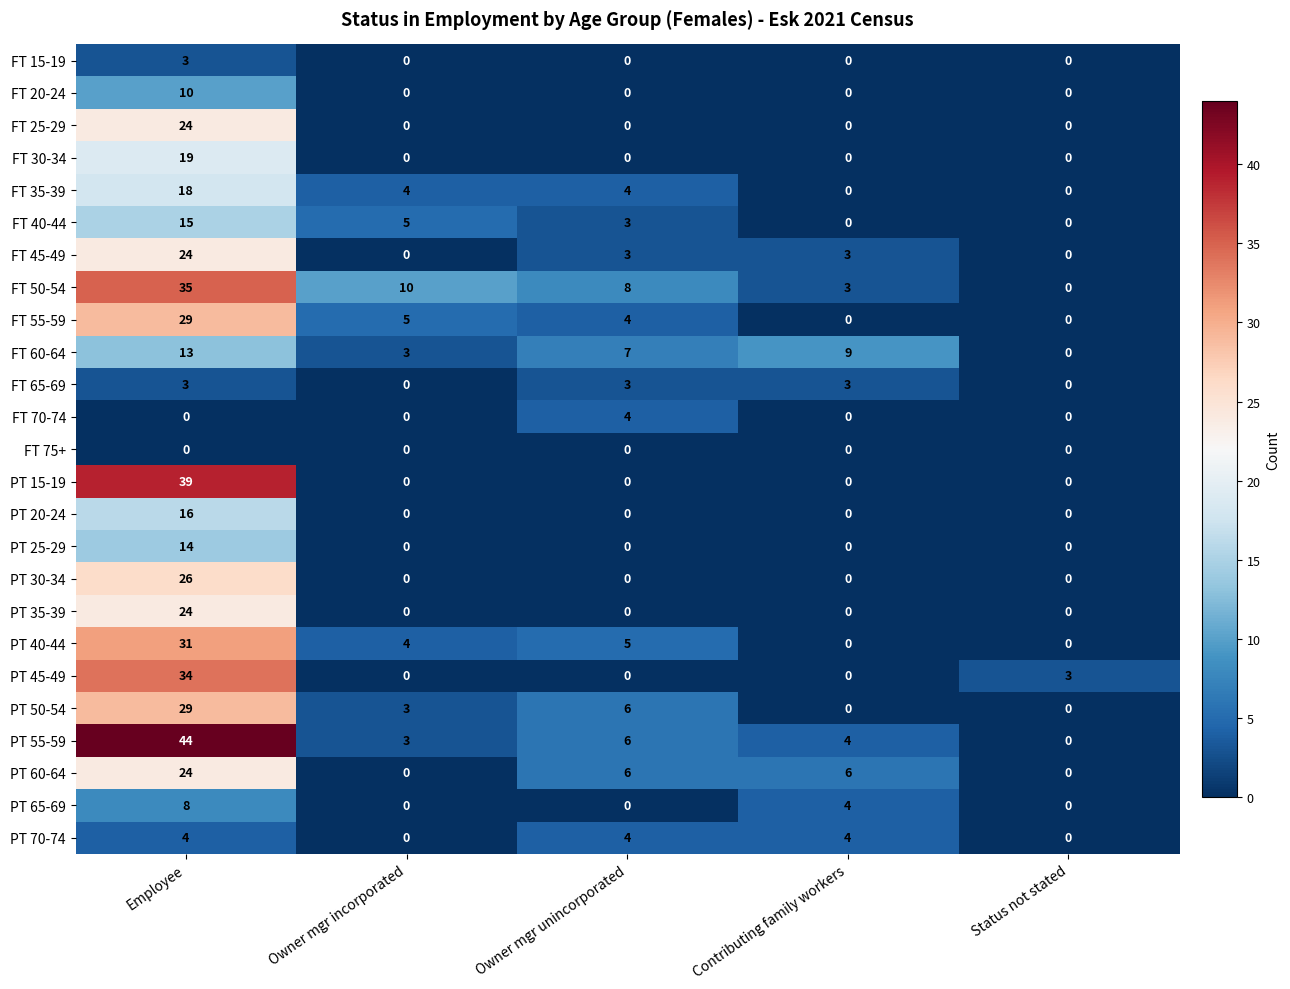

The value of PT 70-74 at Owner mgr incorporated is 0. True or false?

True